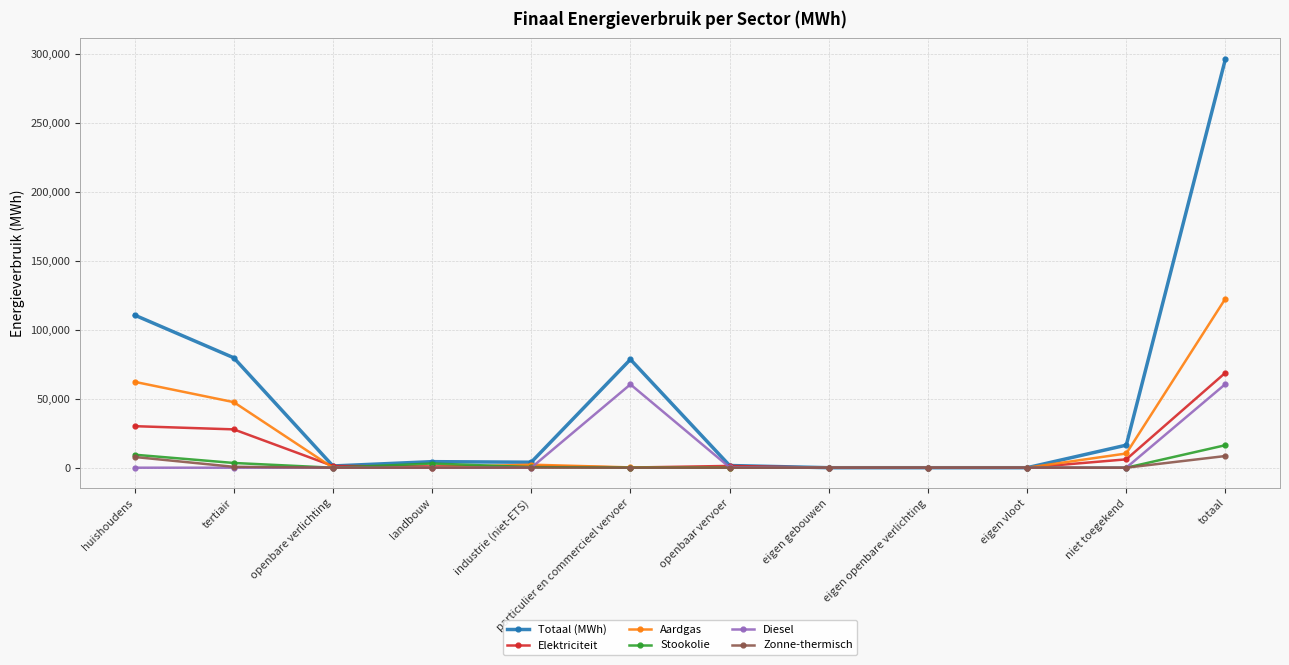

What is the label of the 2nd point from the left?

tertiair